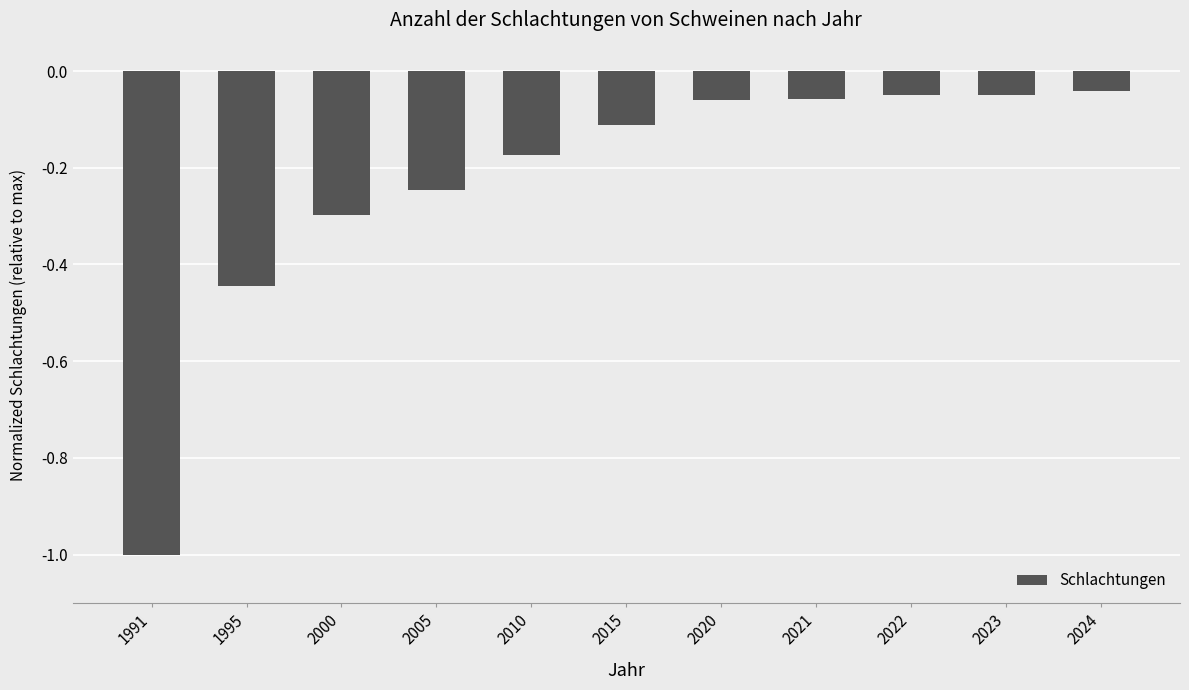

Is it true that the value at 2000 is -0.2?

False